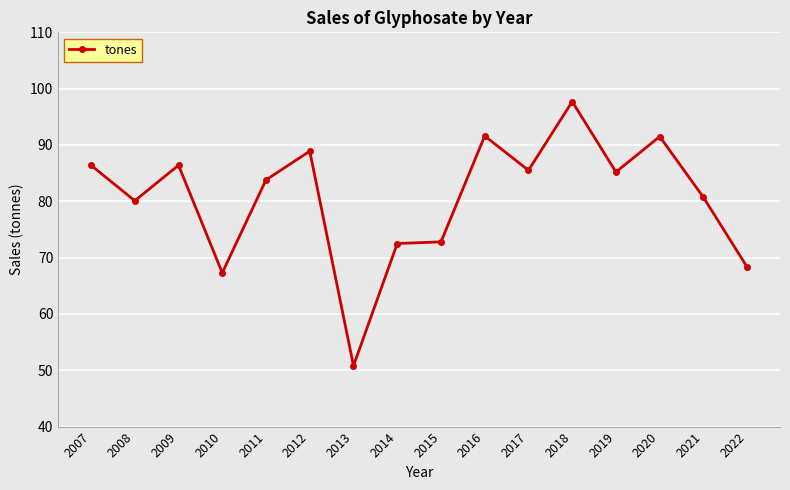

At which category does the chart reach its minimum across all series?

2013